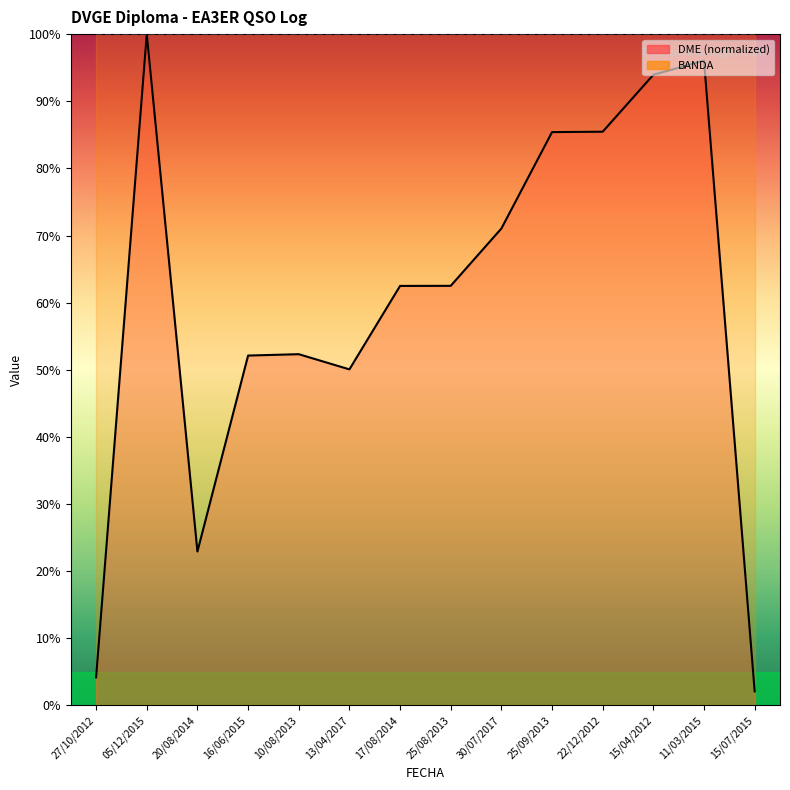

Reading left to right, transcribe all the data shown in this chart.

DME: 4.2	100.0	22.9	52.1	52.3	50.1	62.5	62.5	71.0	85.4	85.5	93.9	96.0	2.1
BANDA: 100.0	100.0	100.0	100.0	100.0	100.0	100.0	100.0	100.0	100.0	100.0	100.0	100.0	100.0